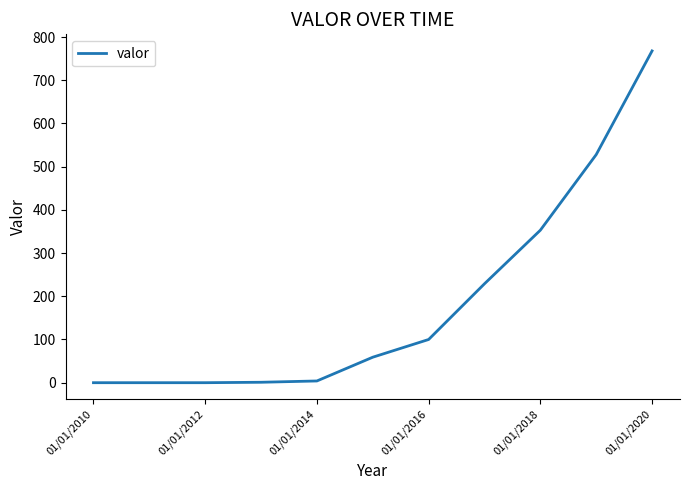

What is the sum of all values?

2042